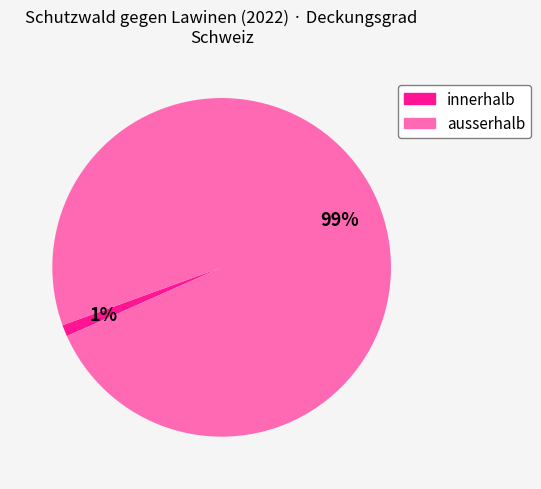

Which slice is the smallest?

innerhalb